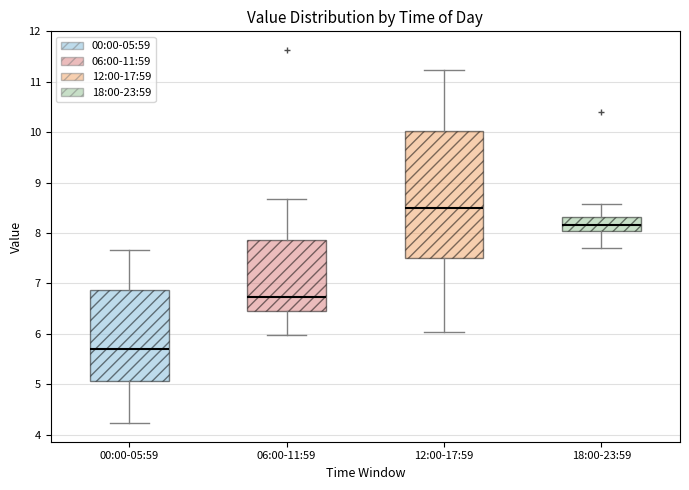

Reading left to right, transcribe this box plot: for each box, give where its median line is, the range the box spans, and where its two whiskers end, as read against the y-axis. The values are not printed on the chart, so give them approximately, as read against the axis.

00:00-05:59: median 5.7, box 5.1 to 6.9, whiskers 4.2 to 7.7
06:00-11:59: median 6.7, box 6.5 to 7.9, whiskers 6.0 to 8.7
12:00-17:59: median 8.5, box 7.5 to 10.0, whiskers 6.0 to 11.2
18:00-23:59: median 8.2, box 8.0 to 8.3, whiskers 7.7 to 8.6